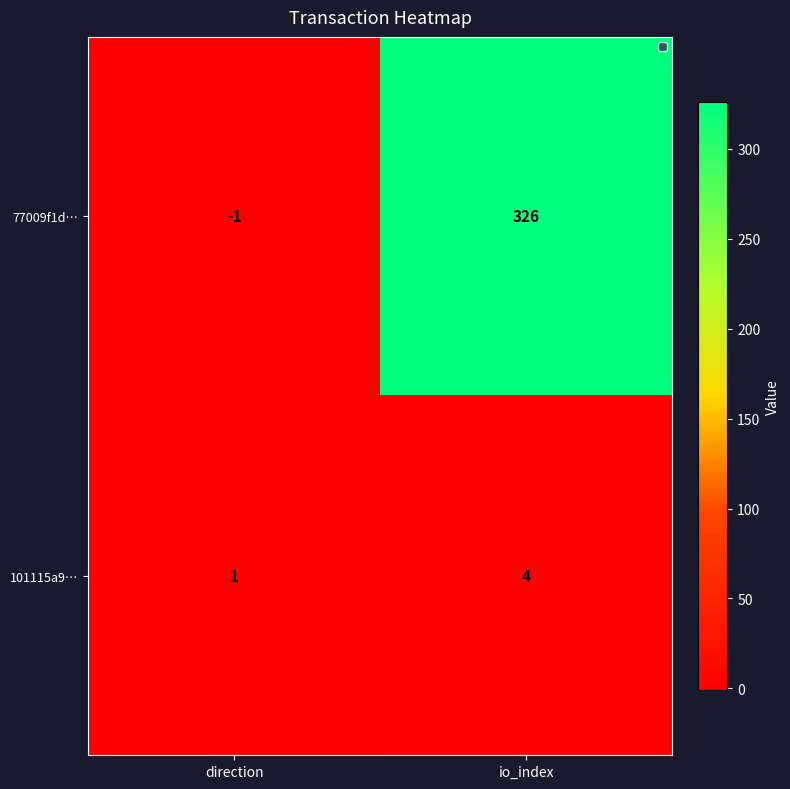

At which label is 101115a9… closest to 2?

direction